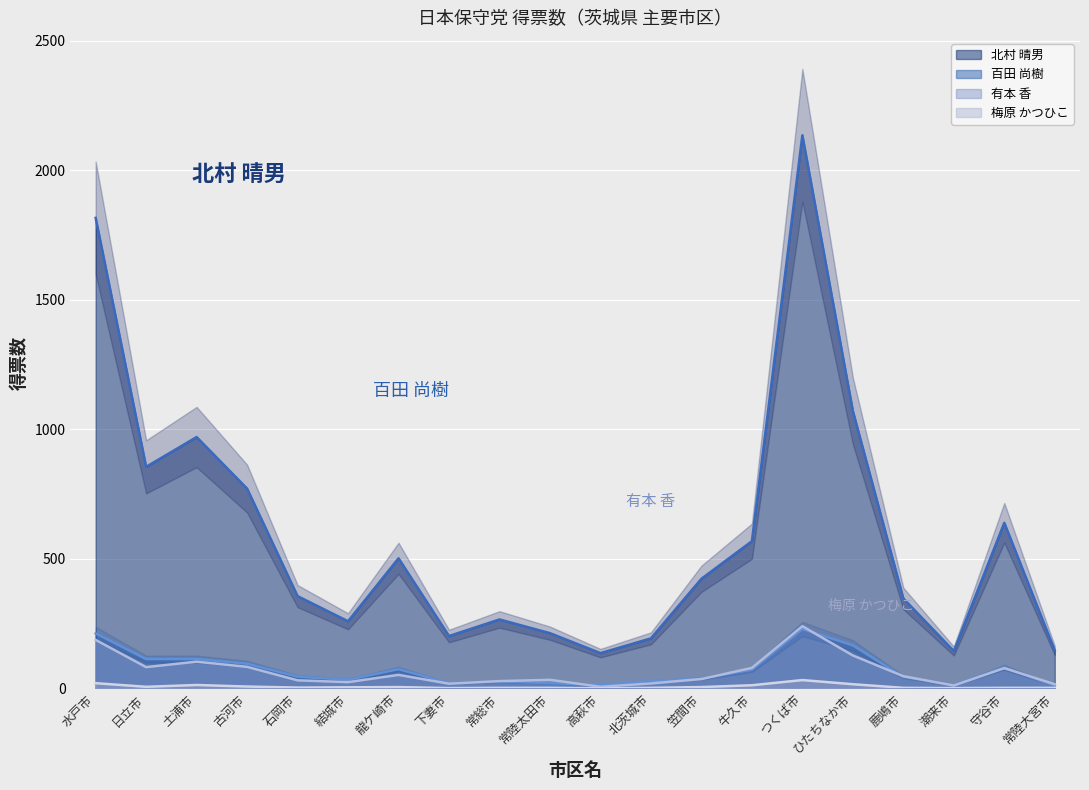

Between 北茨城市 and 鹿嶋市, which is larger?

鹿嶋市